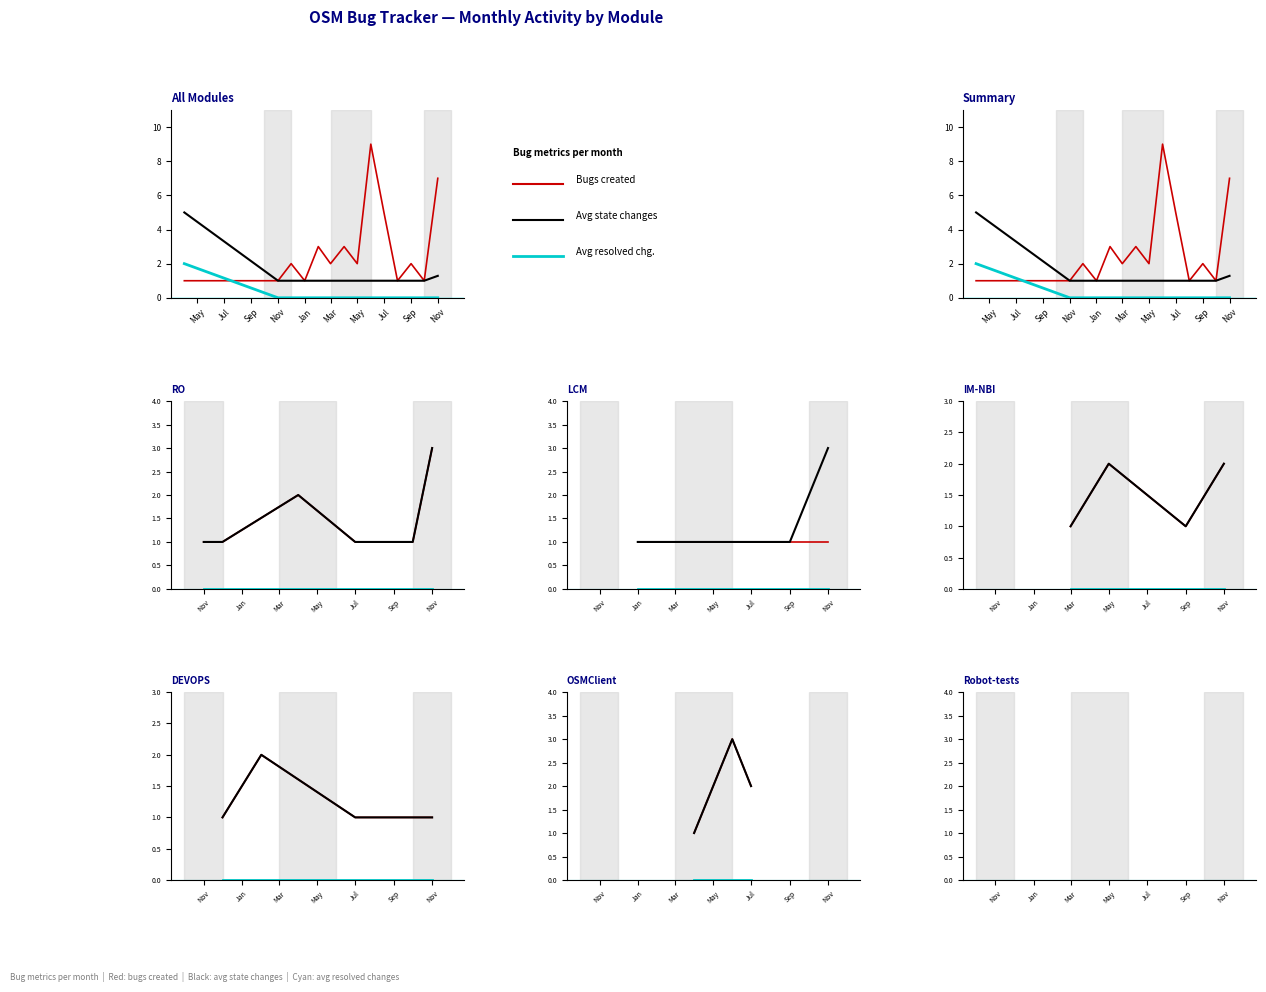

What is the value of the STATE_CHANGES point at the 36th from the left?

3